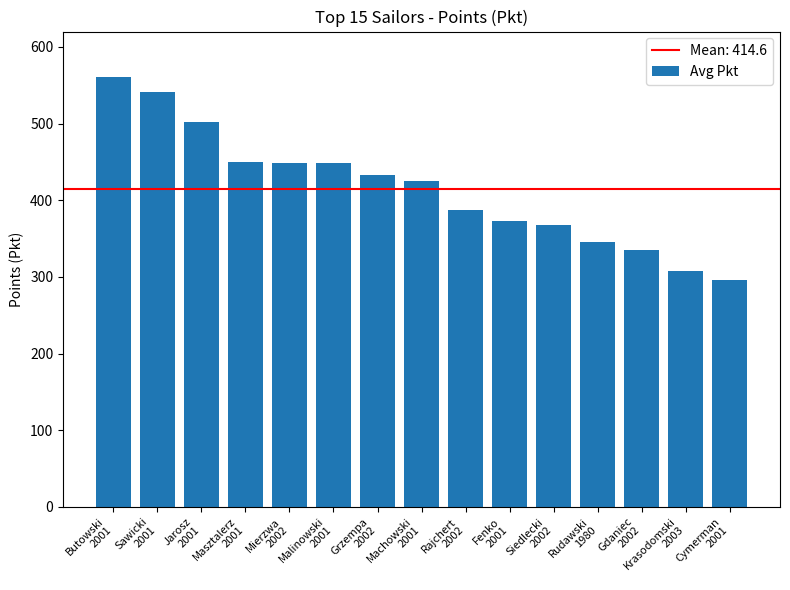

What is the ratio of the value at Rudawski
1980 to the value at Grzempa
2002?

0.8